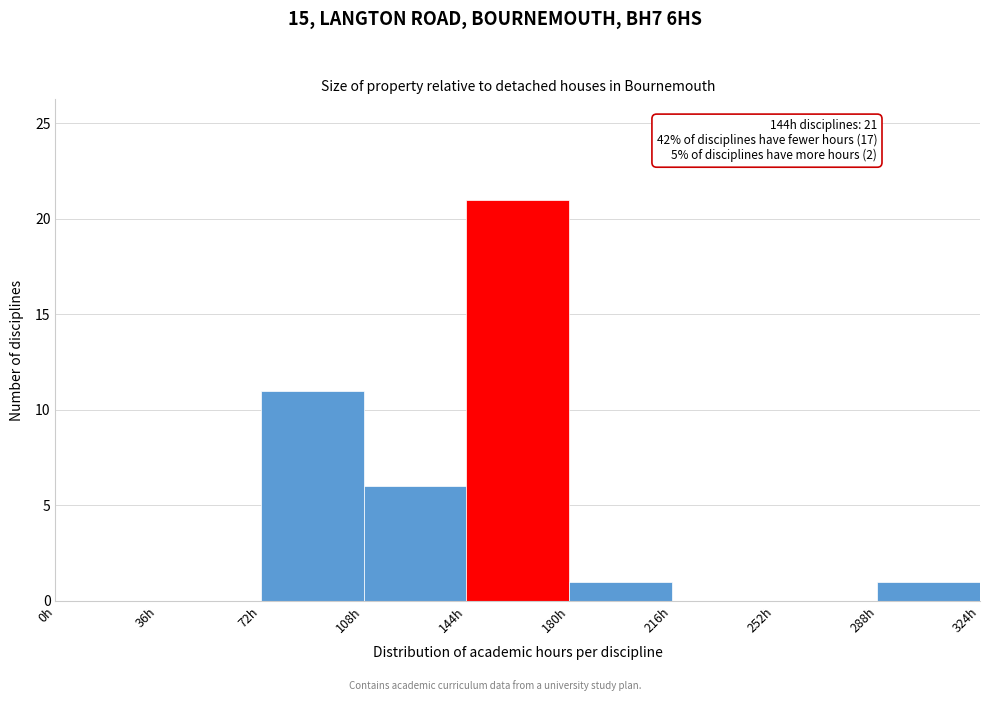

Over which range of the x-axis is the bar tallest?

144 to 180